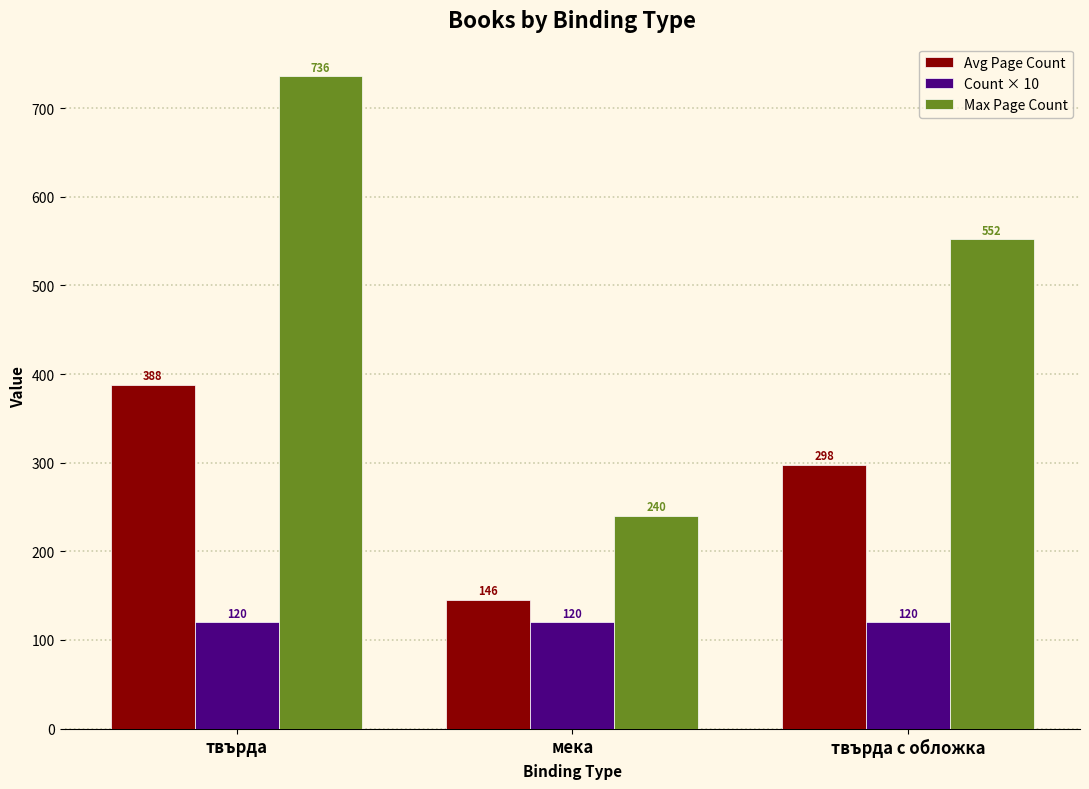

What position from the left is твърда?

1